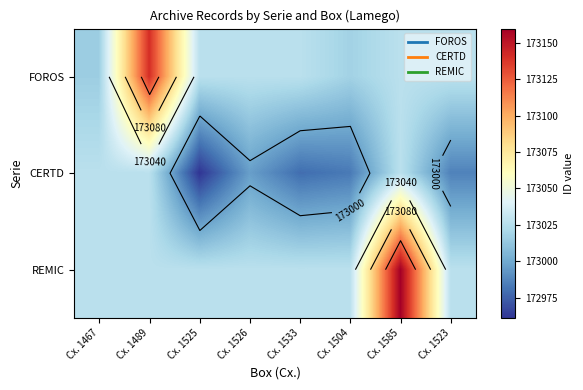

Rank the categories by CERTD value from lowest to highest.

Cx. 1525, Cx. 1533, Cx. 1504, Cx. 1523, Cx. 1526, Cx. 1467, Cx. 1489, Cx. 1585